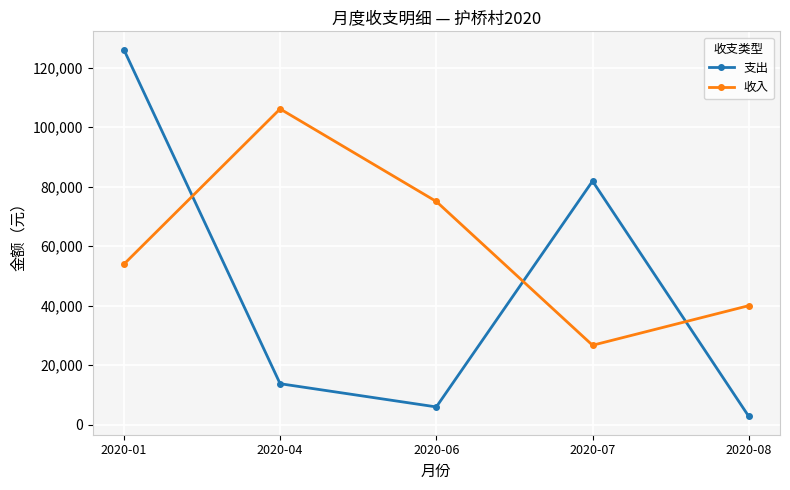

At which category is the sum across all series the highest?

2020-01